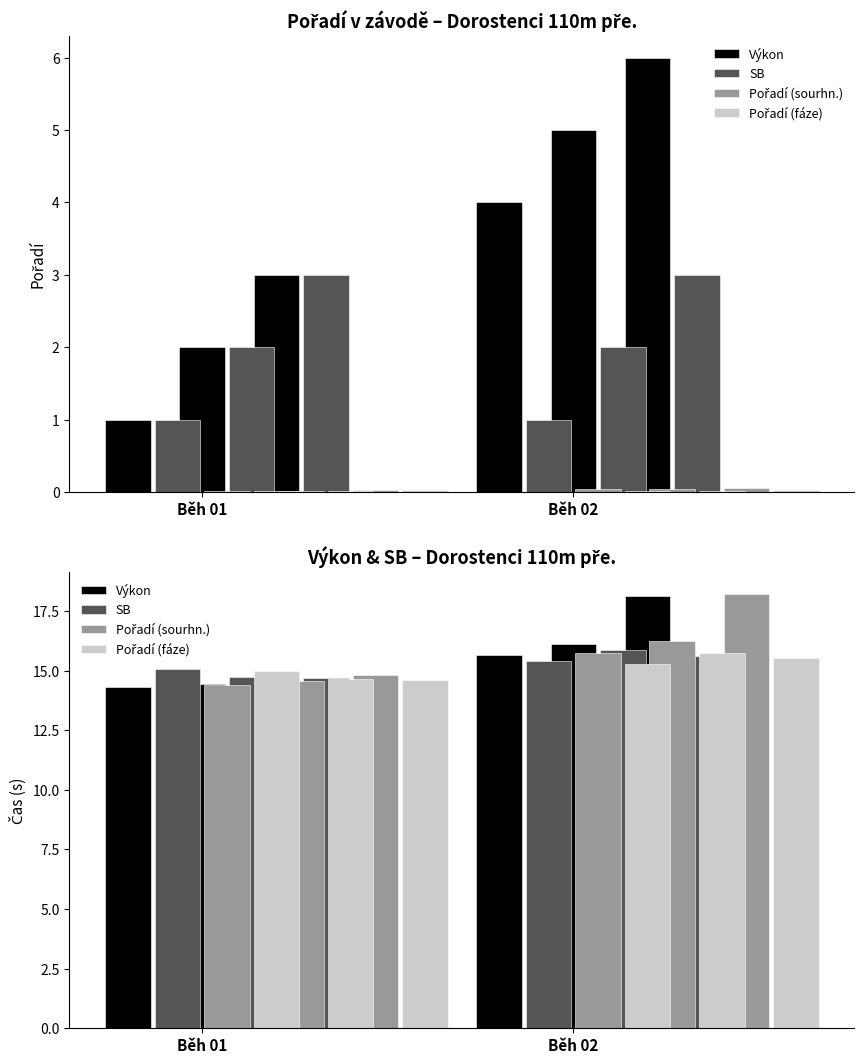

Are the bars grouped side by side (vs. stacked)?

Yes